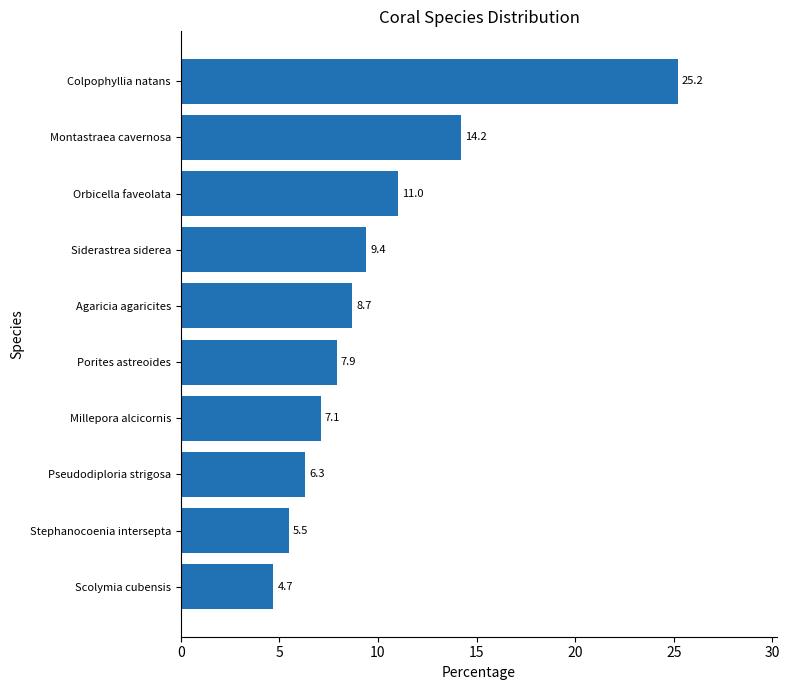

How many values exceed 8?

5